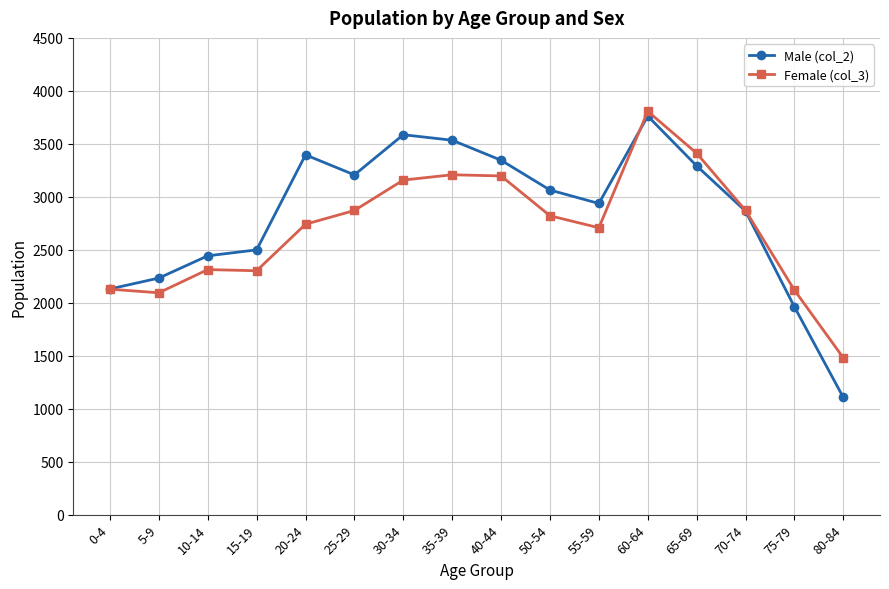

What are all the series names shown in the legend?

Male (col_2), Female (col_3)